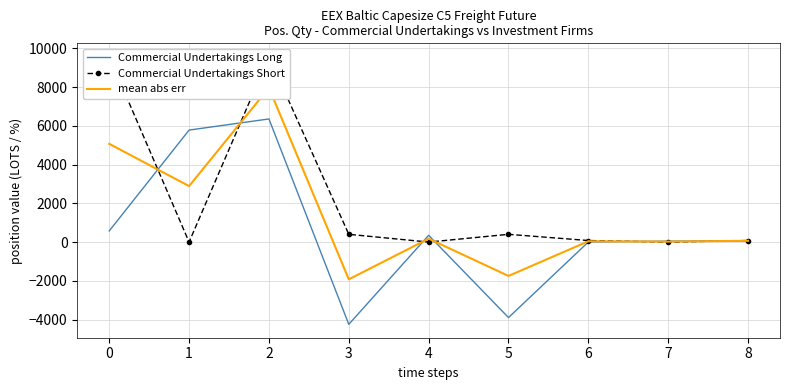

How many lines are shown in the chart?

3